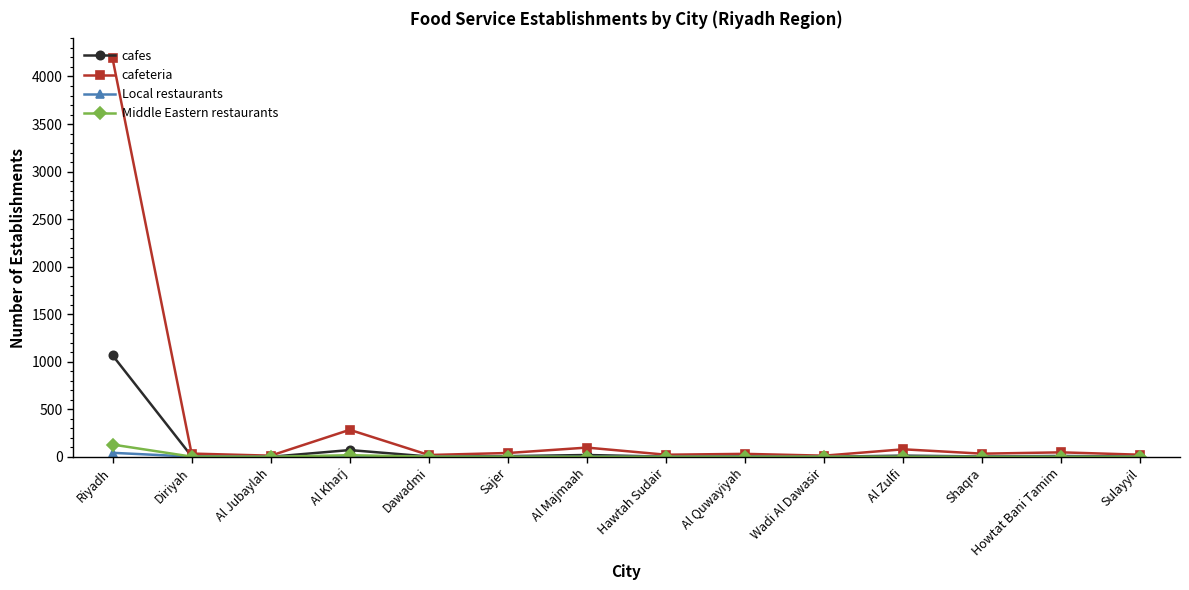

Which series has the widest spread of values?

cafeteria